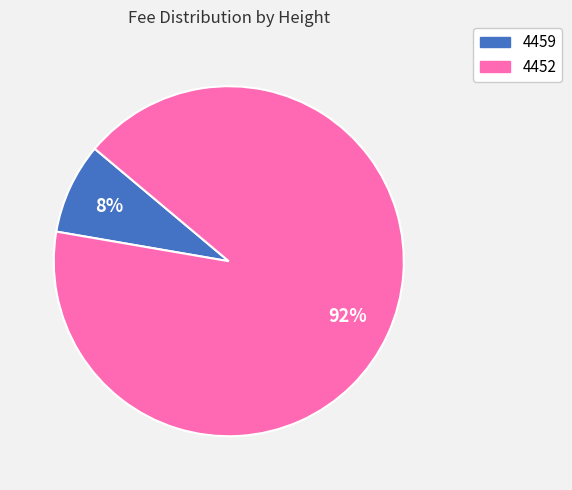

Approximately how many times larger is the value at 4459 compared to 4452?

0.1